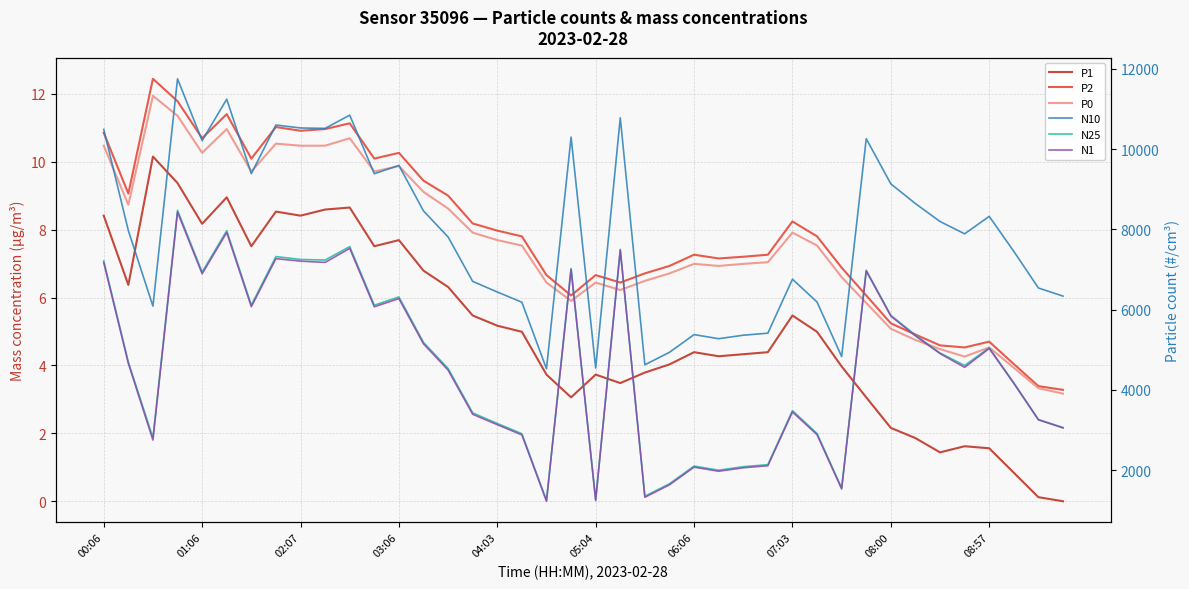

True or false: P1 has a value of 4.3 at 10.

False